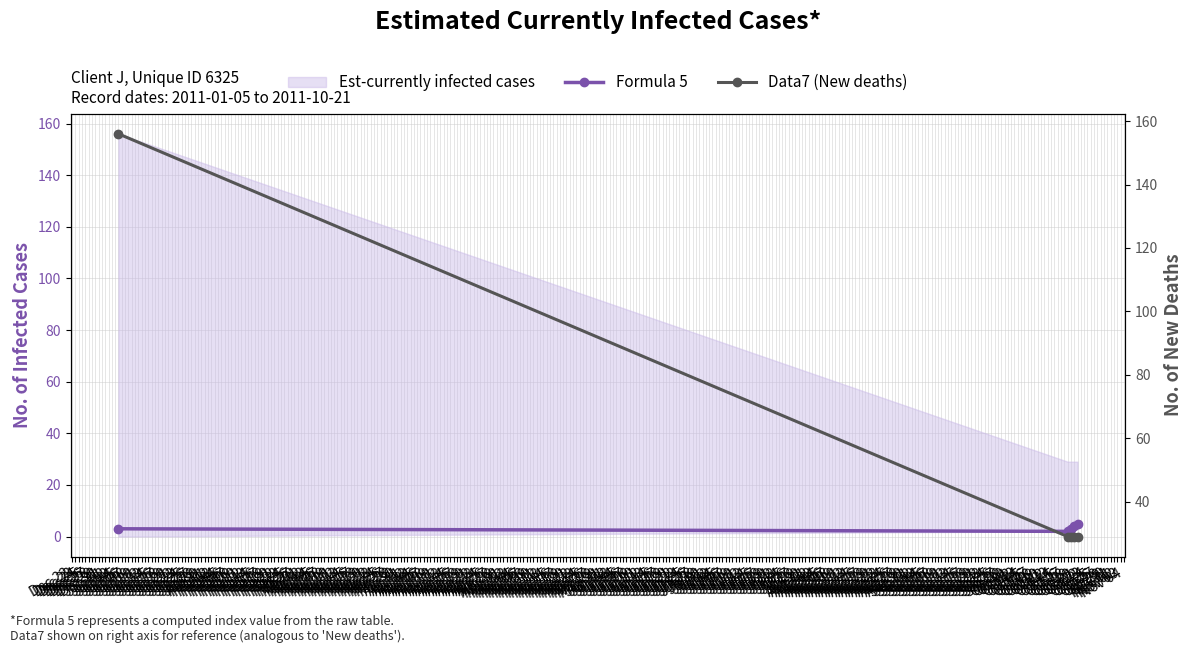

Which category has the lowest value in the Formula 5 series?

Oct 18